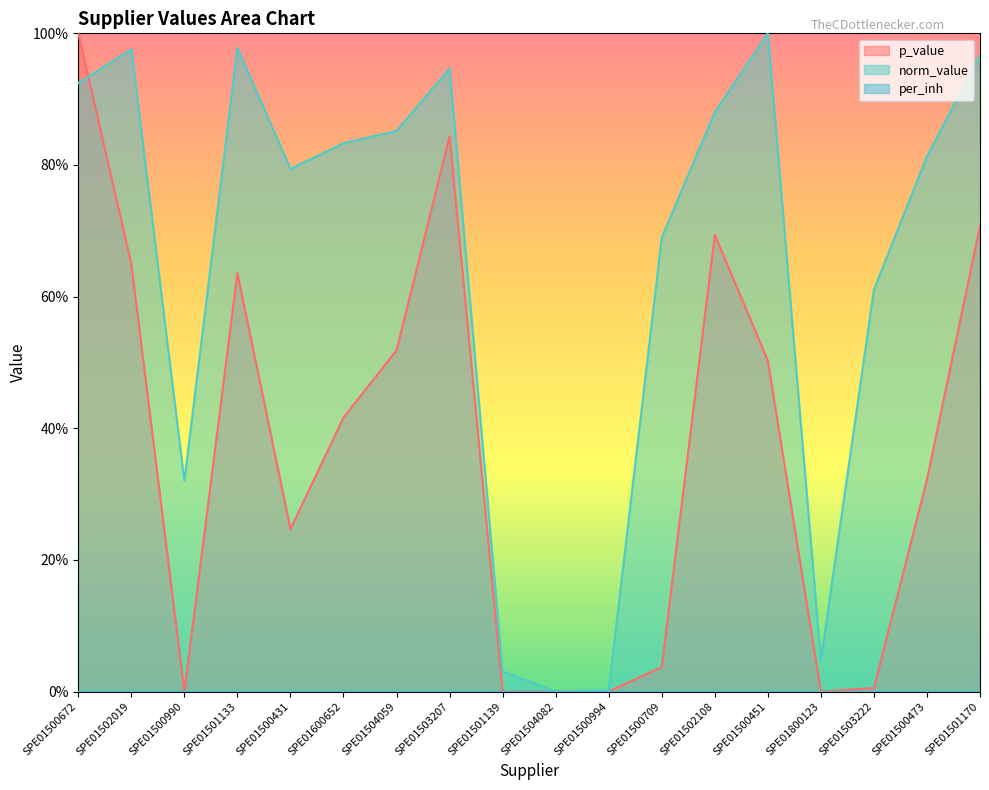

What is the sum of the norm_value values at SPE01501133 and SPE01501170?

1.9